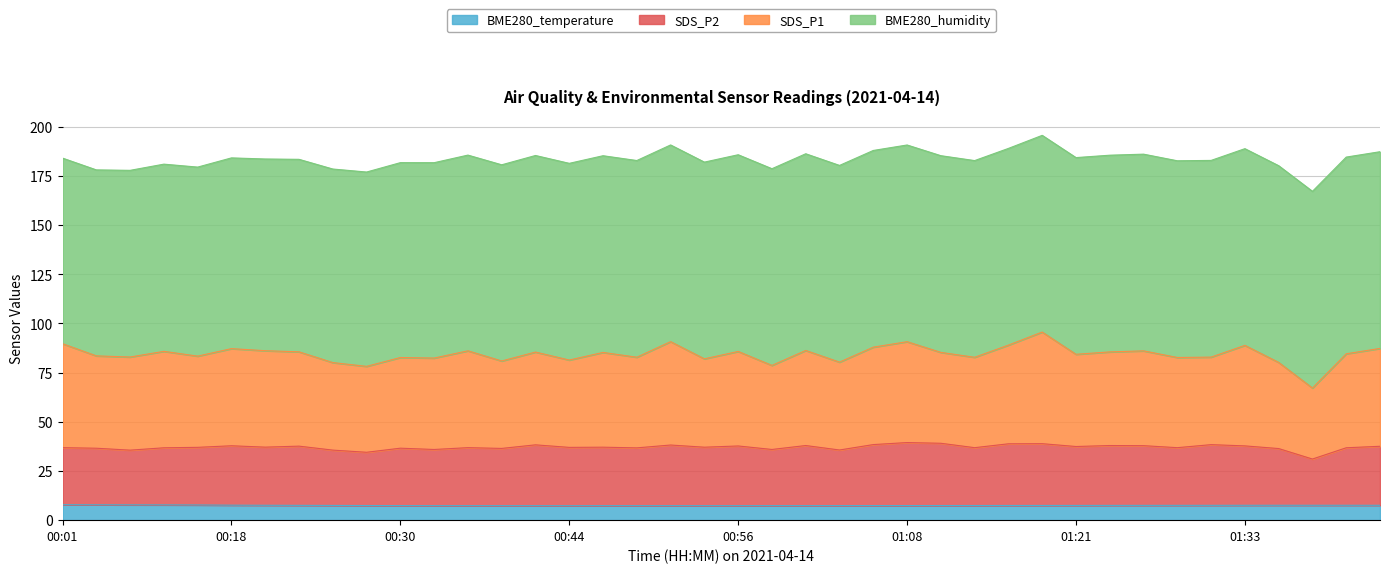

Does the chart display data point markers on the line(s)?

No